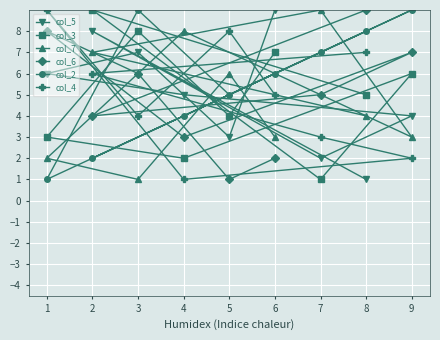

Between 1 and 8, which series saw the biggest shift?

col_2